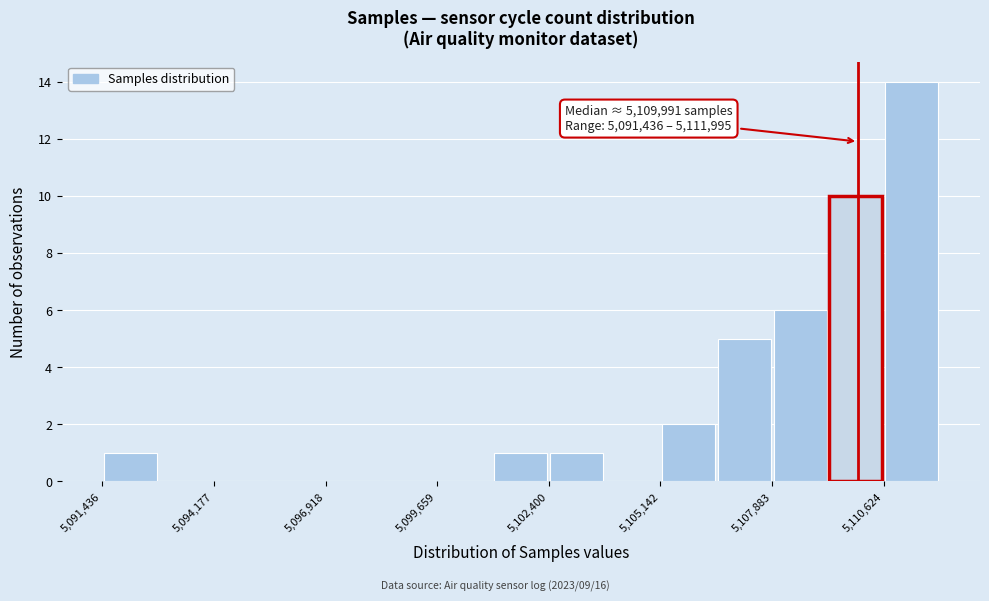

Read against the x-axis, roughly where is the centre of the tallest bar?

5111500